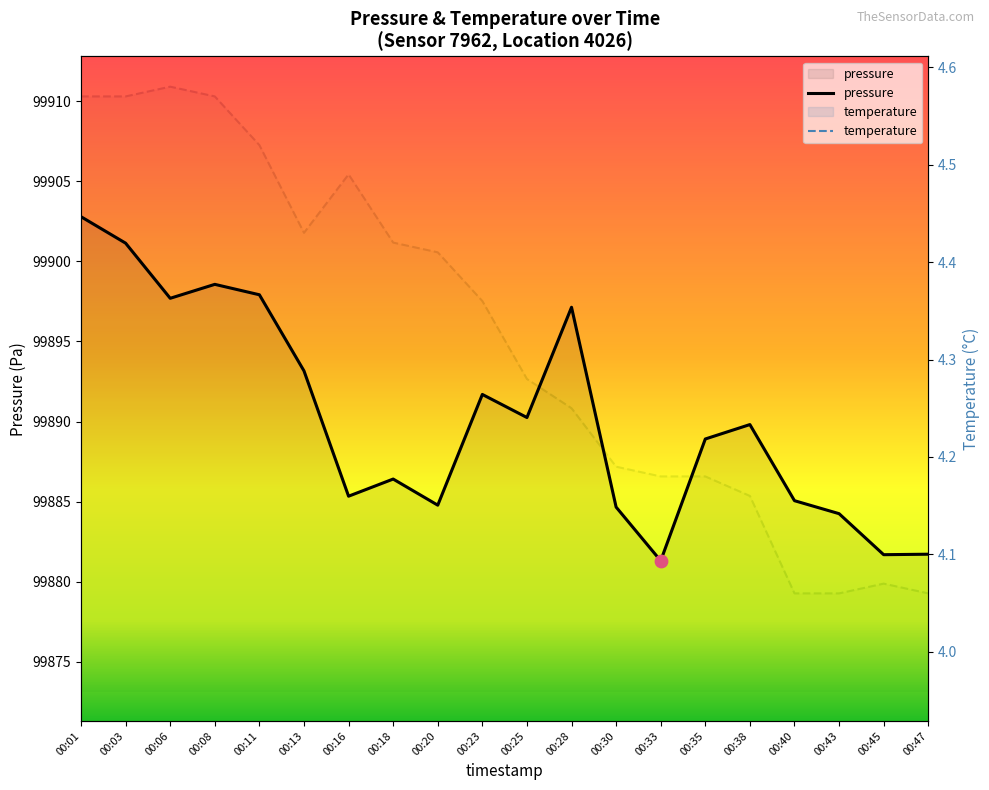

At how many categories does at least one series exceed 31508?

20